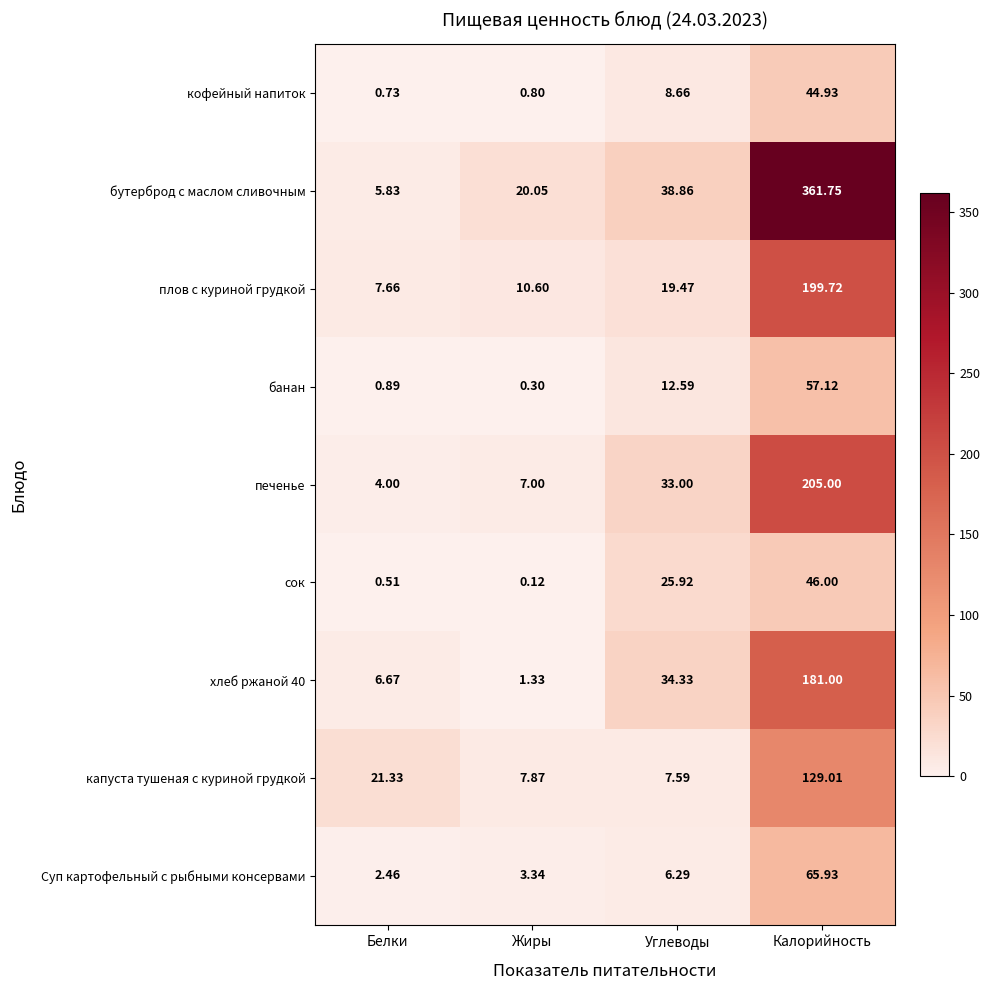

Rank the categories by Суп картофельный с рыбными консервами value from lowest to highest.

Белки, Жиры, Углеводы, Калорийность